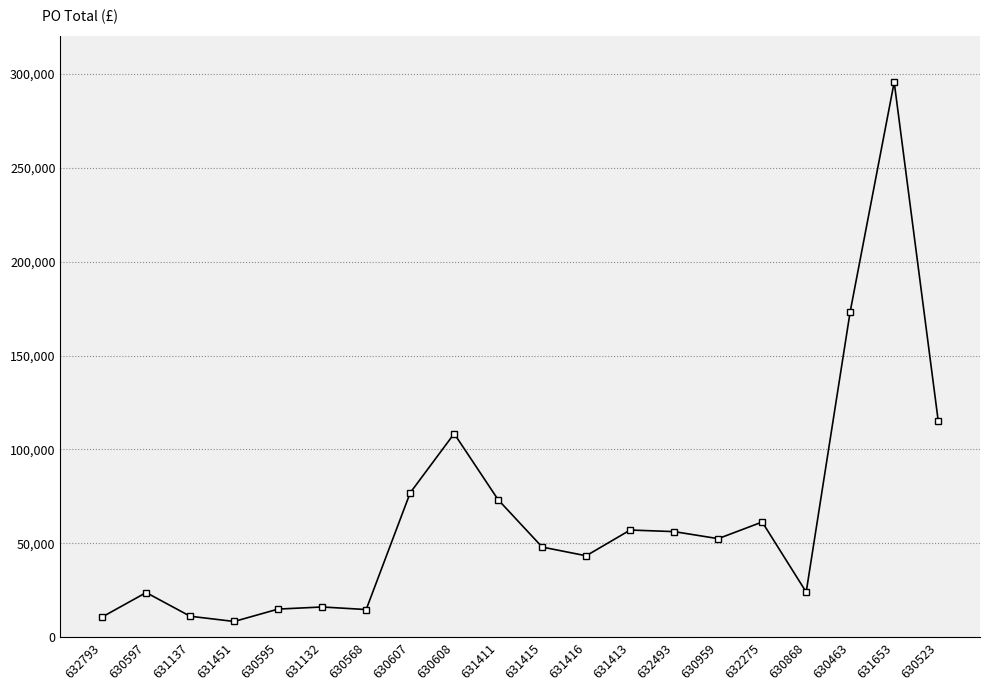

True or false: there are more than 2 points higher than both neighbors.

True